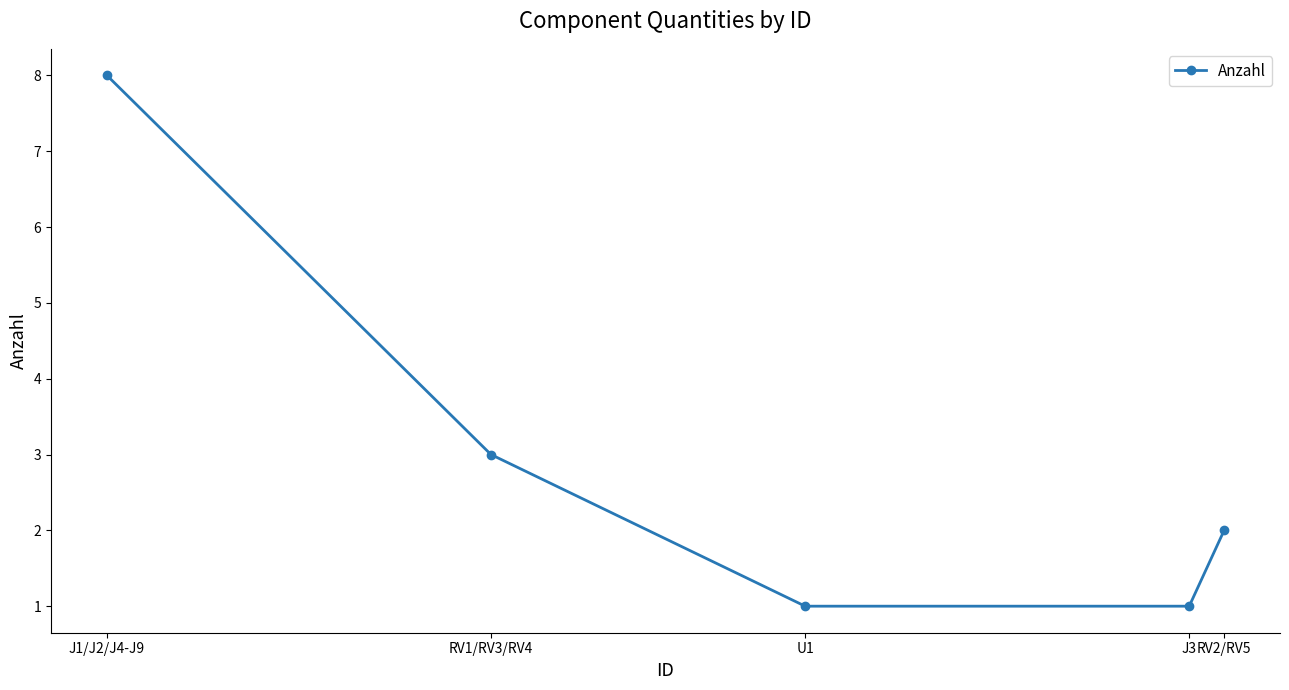

What value does the data have at U1?

1